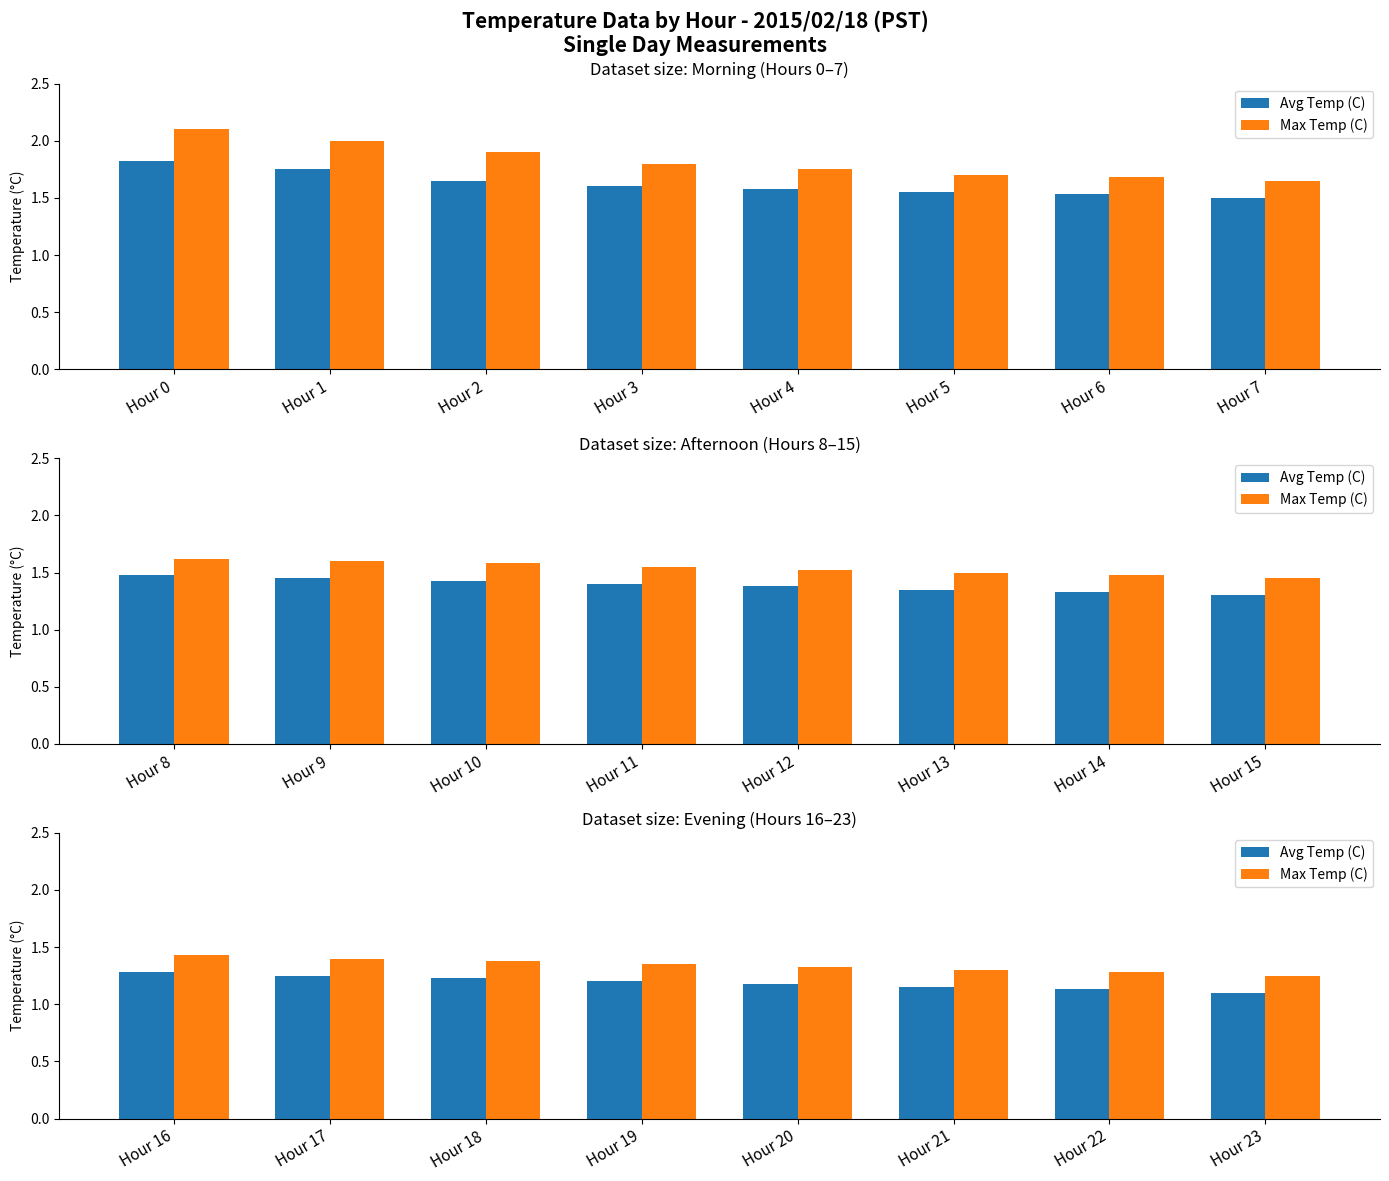

What are all the series names shown in the legend?

Avg Temp (C), Max Temp (C)